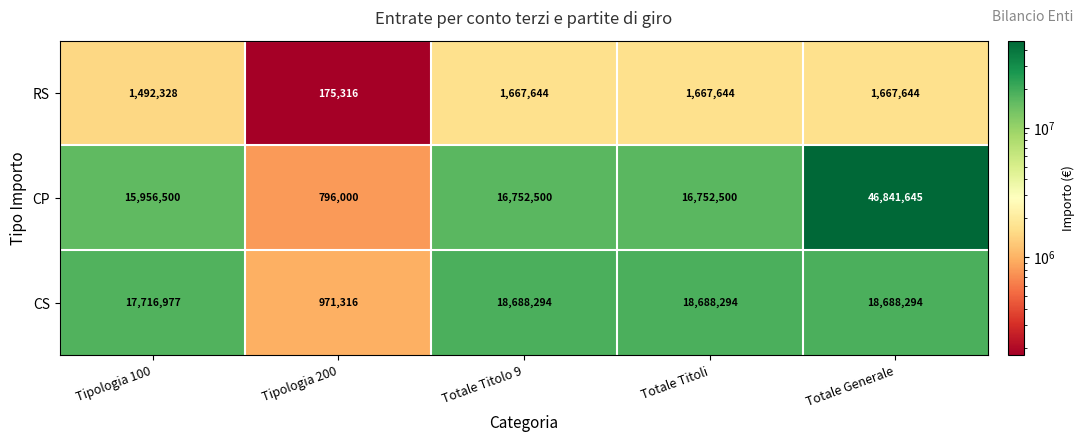

At which label is CS closest to 9829805?

Tipologia 100